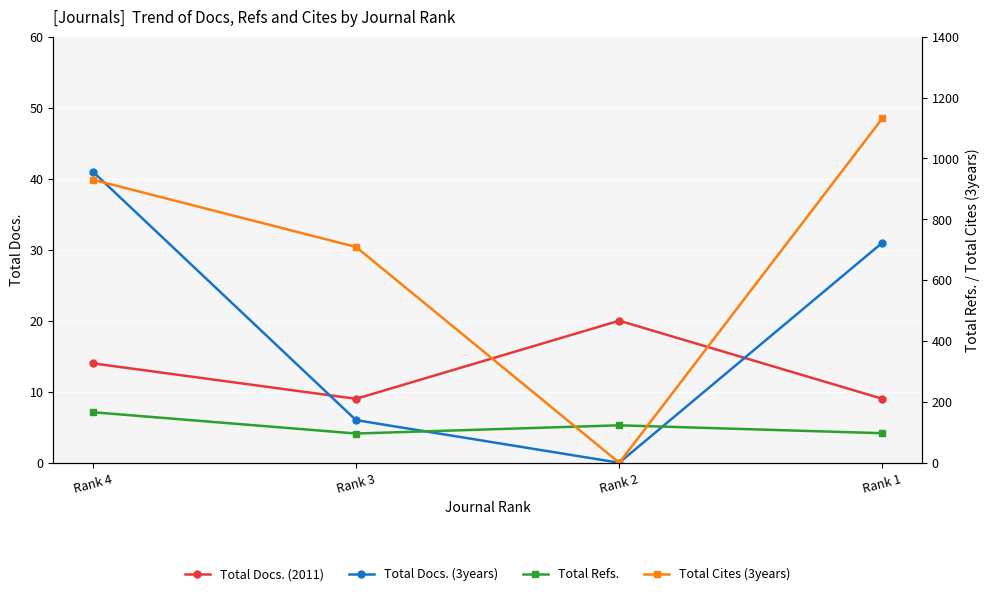

Which series changed the most between Rank 4 and Rank 2?

Total Cites (3years)